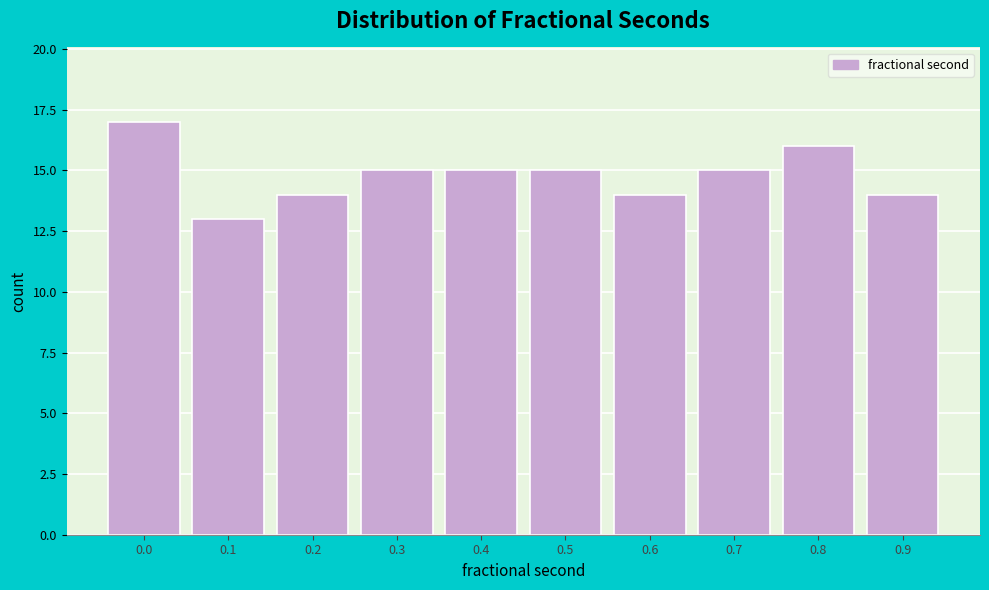

Reading right to left, what are all the values shown in this chart?

0.9=14	0.8=16	0.7=15	0.6=14	0.5=15	0.4=15	0.3=15	0.2=14	0.1=13	0.0=17